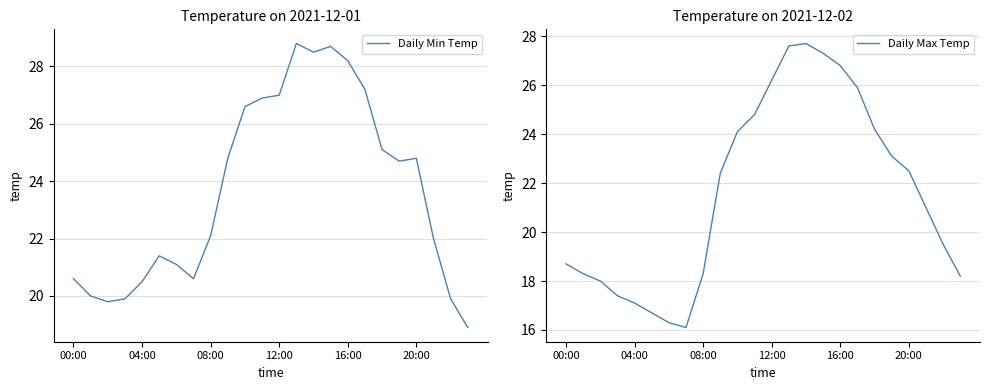

True or false: Daily Min Temp and Daily Max Temp intersect in this chart.

False